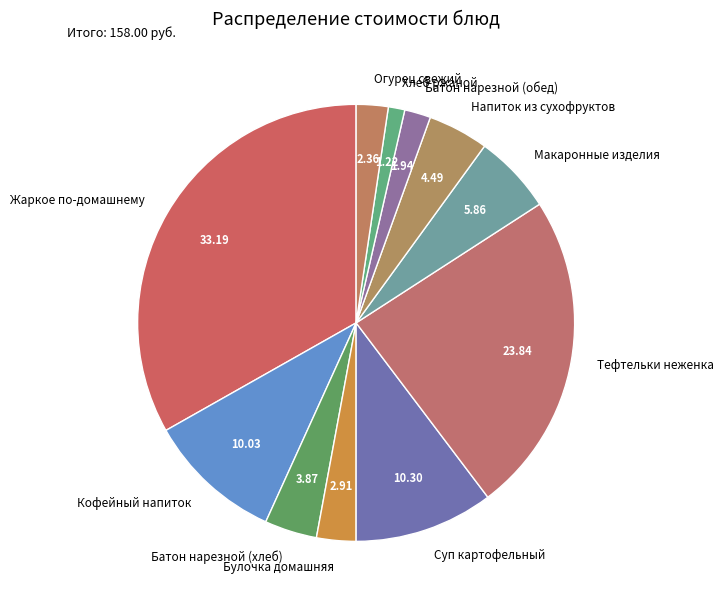

Which category has the biggest portion of the pie?

Жаркое по-домашнему